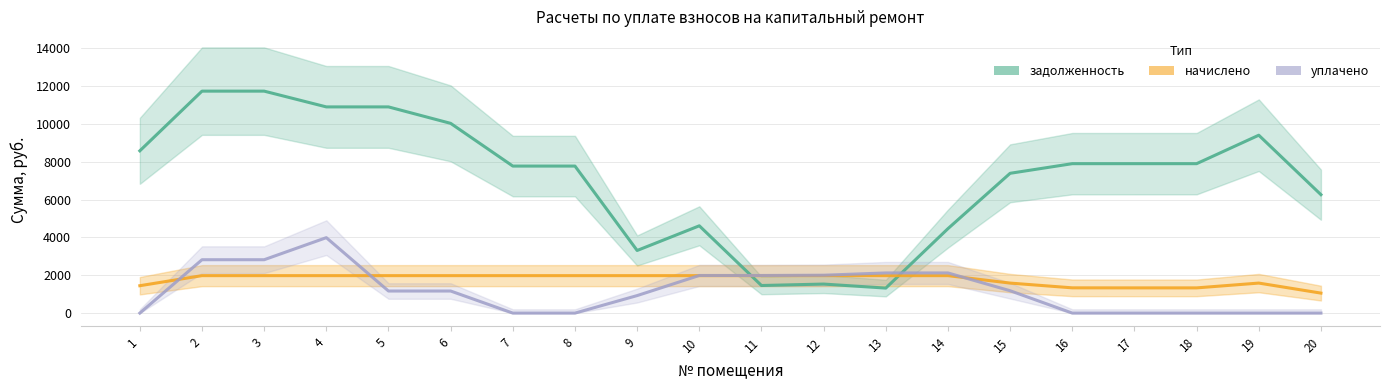

At 4, list the series in order from largest to smallest.

задолженность, уплачено, начислено